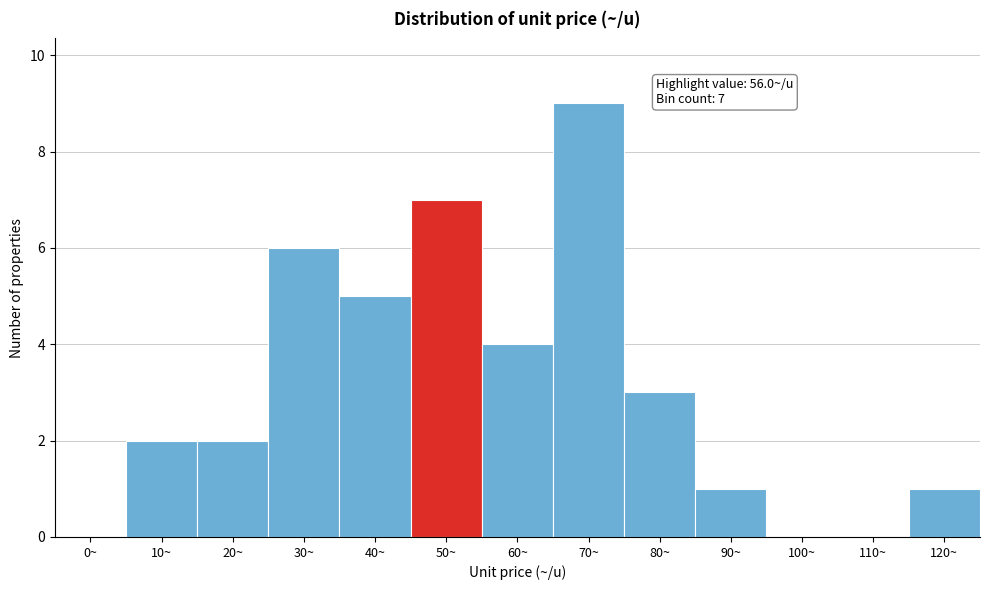

Reading left to right, list all the values displayed in this chart.

0~=0	10~=2	20~=2	30~=6	40~=5	50~=7	60~=4	70~=9	80~=3	90~=1	100~=0	110~=0	120~=1